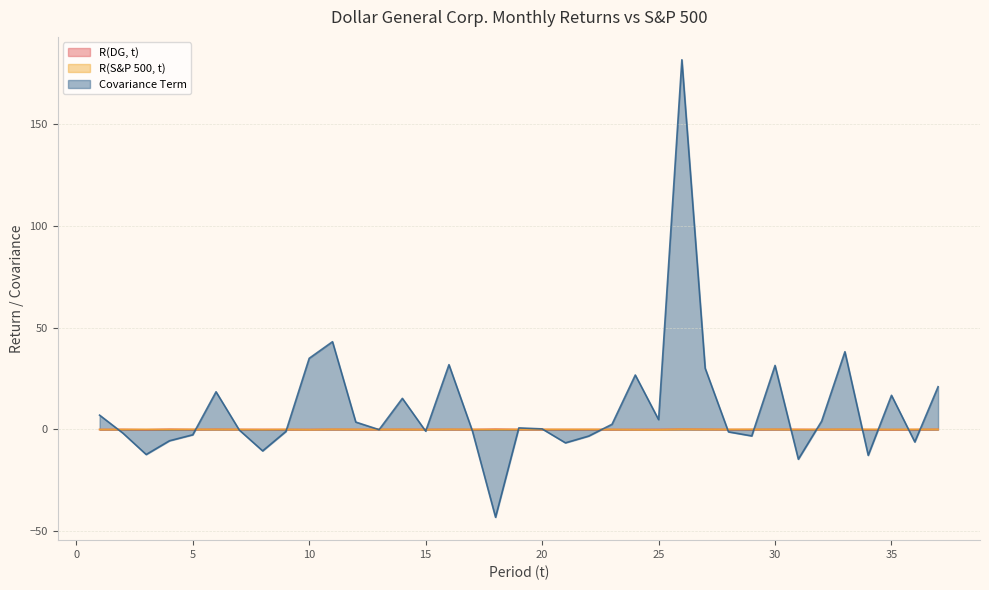

How many lines are shown in the chart?

3